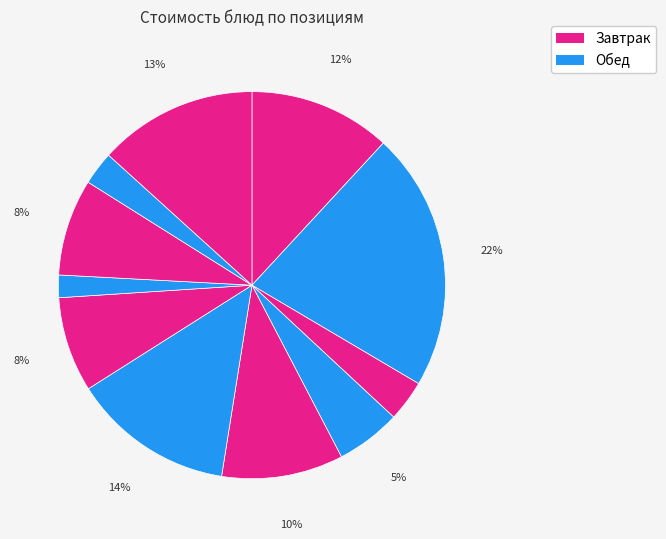

How many segments does this pie chart have?

11